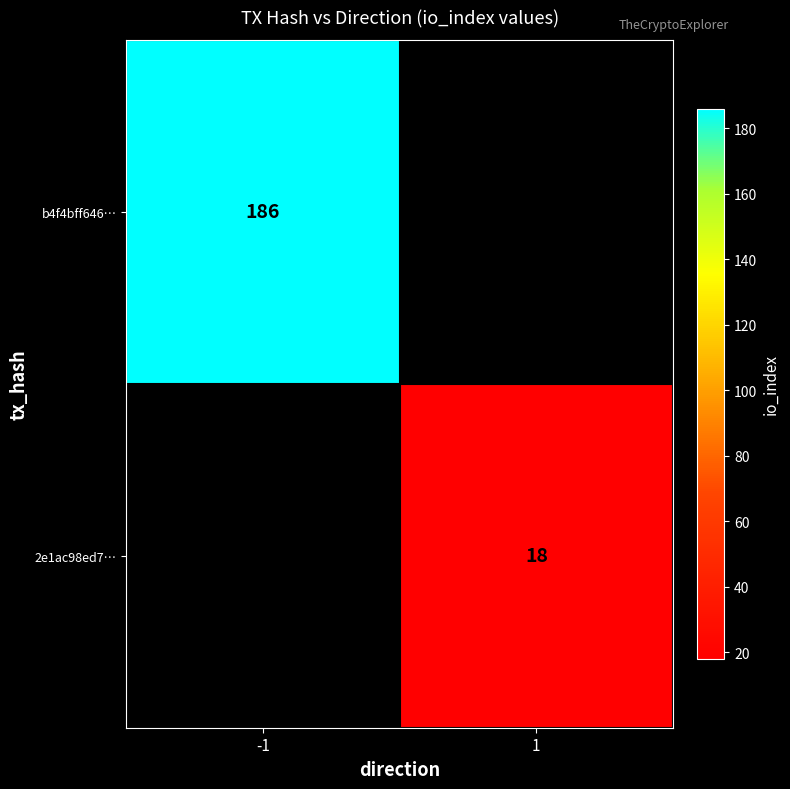

Is it true that 2e1ac98ed7… equals 24 at 1?

False